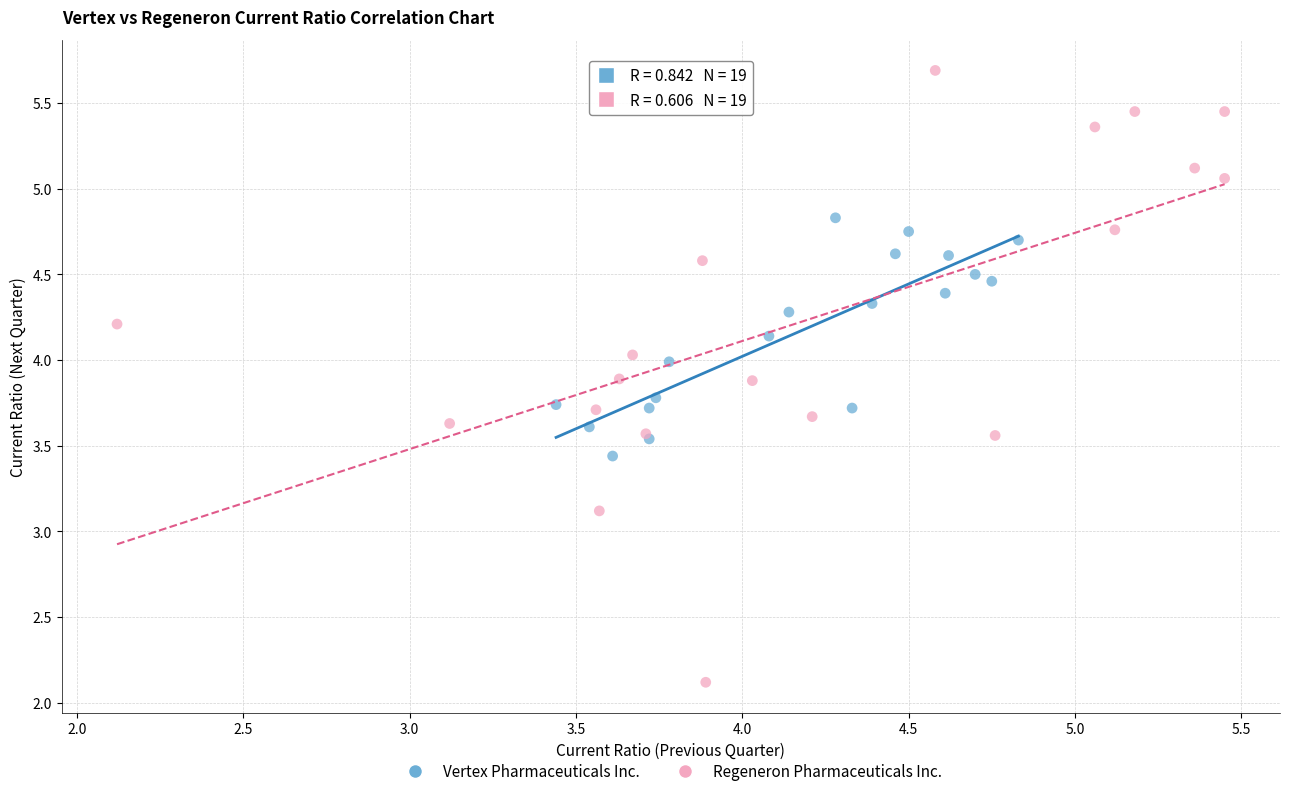

Which series reaches the maximum Y coordinate?

Regeneron Pharmaceuticals Inc.